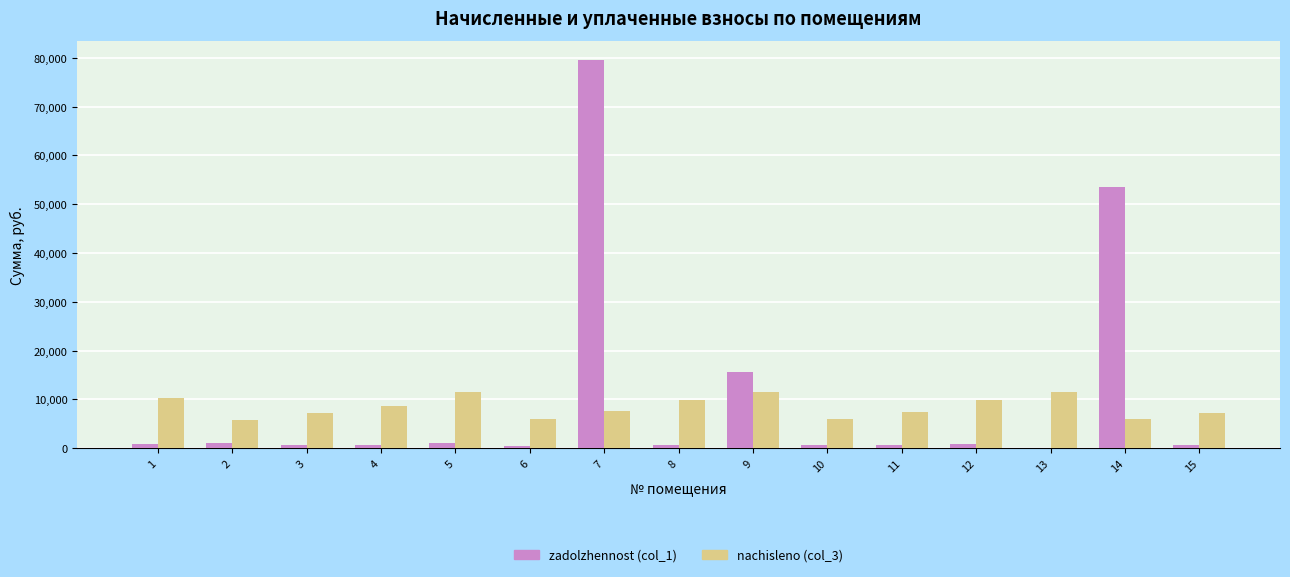

Are the bars horizontal?

No